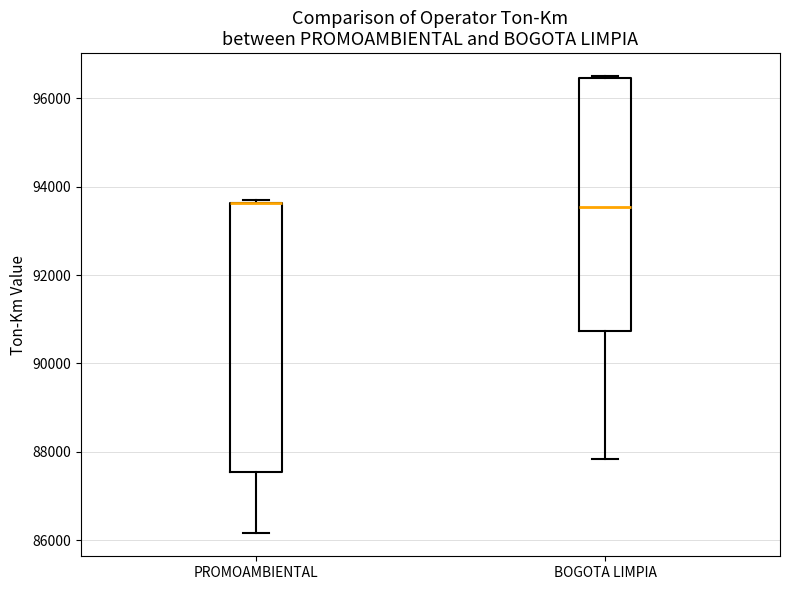

Which box is the tallest, from its lower edge to its upper edge?

PROMOAMBIENTAL